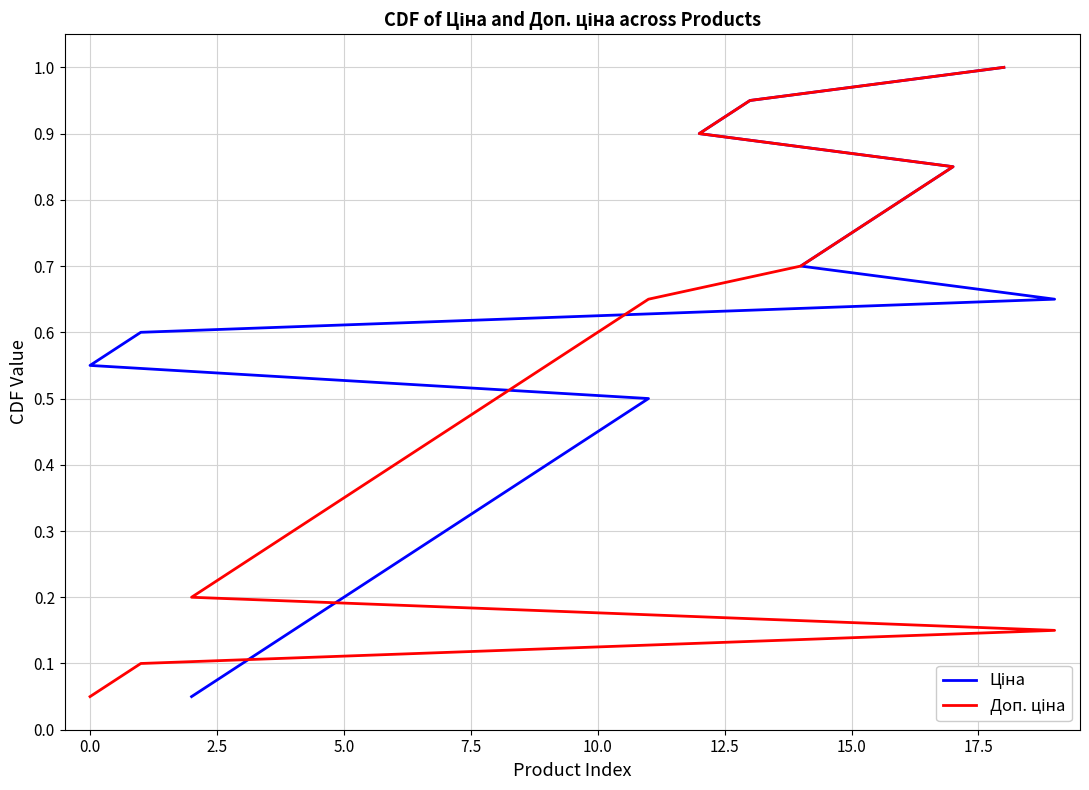

At 17.5, list the series in order from smallest to largest.

Ціна, Доп. ціна